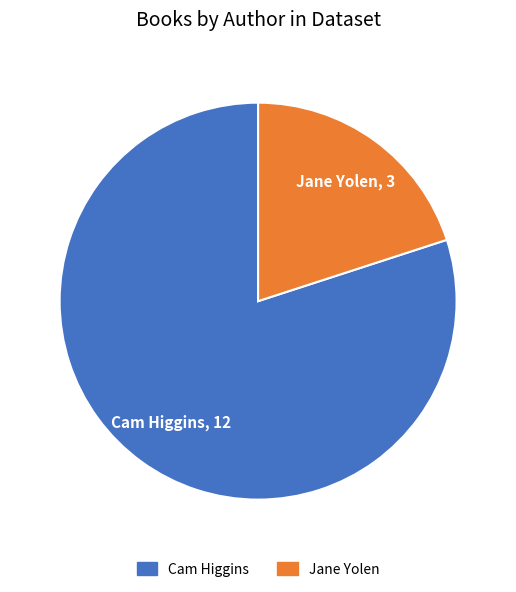

Which has a higher value, Cam Higgins or Jane Yolen?

Cam Higgins